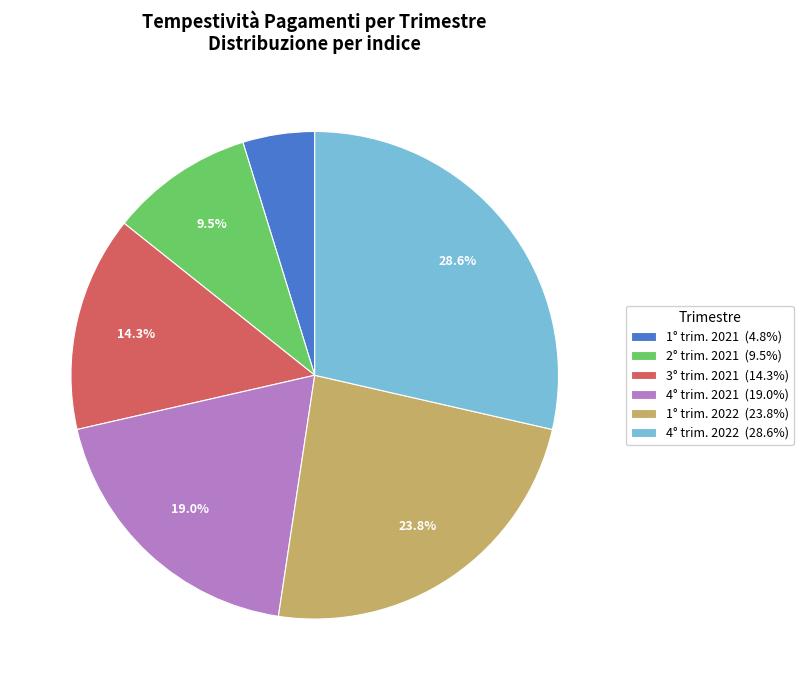

To the nearest percent, what is the average slice percentage?

17%